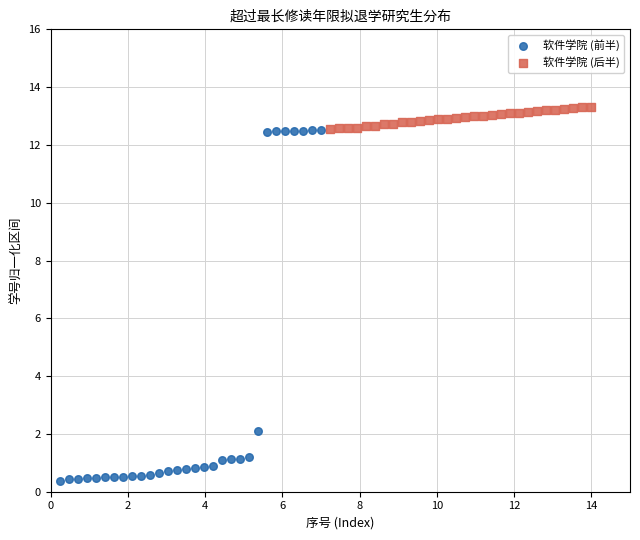

Which series contains the highest Y value?

软件学院 (后半)